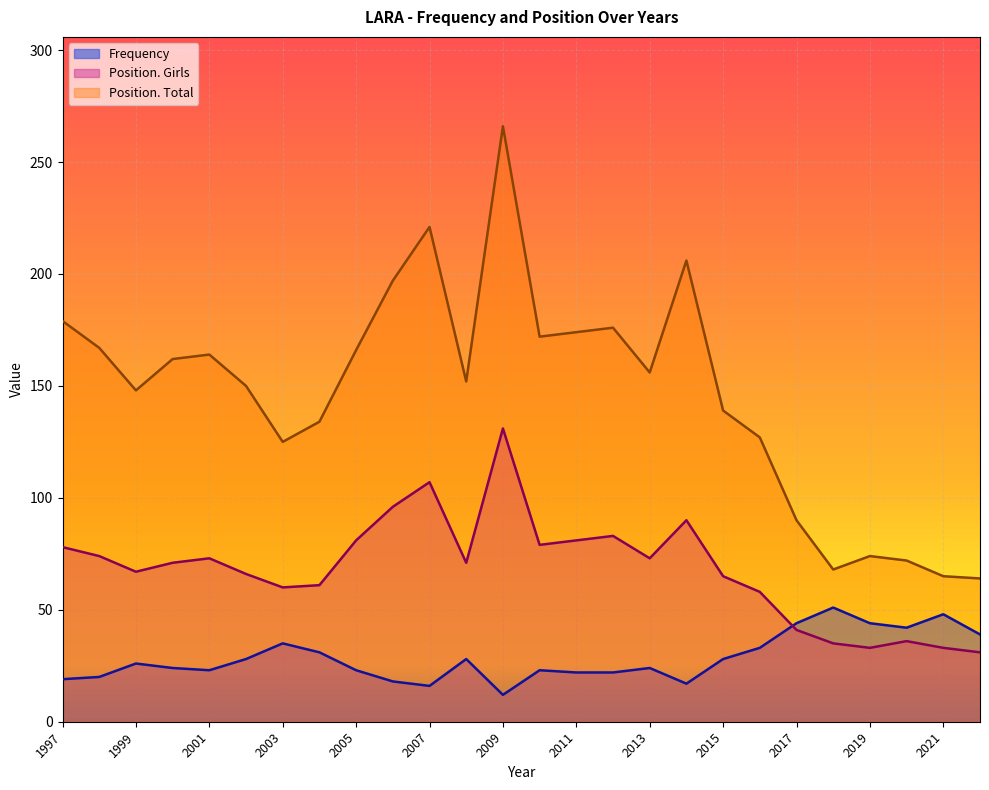

Does the chart display data point markers on the line(s)?

No